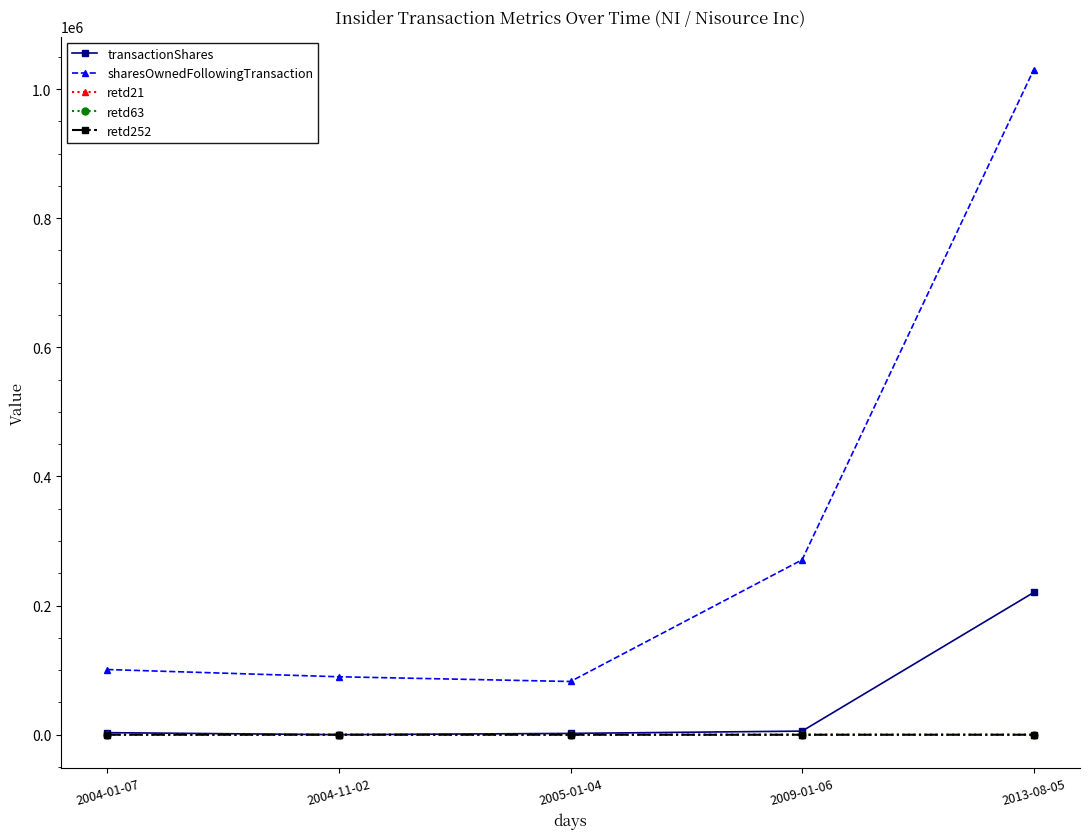

True or false: sharesOwnedFollowingTransaction has more than 0 points higher than both neighbors.

False